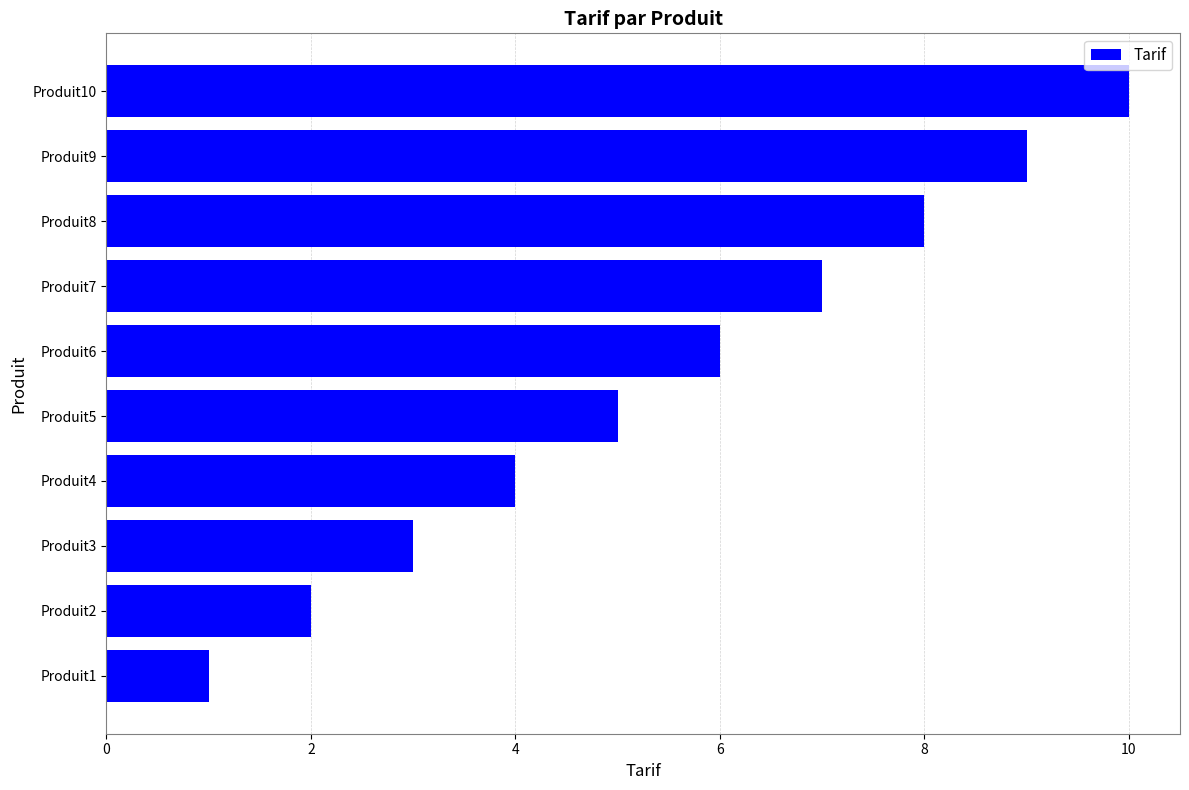

What is the difference between the second highest and second lowest values?

7